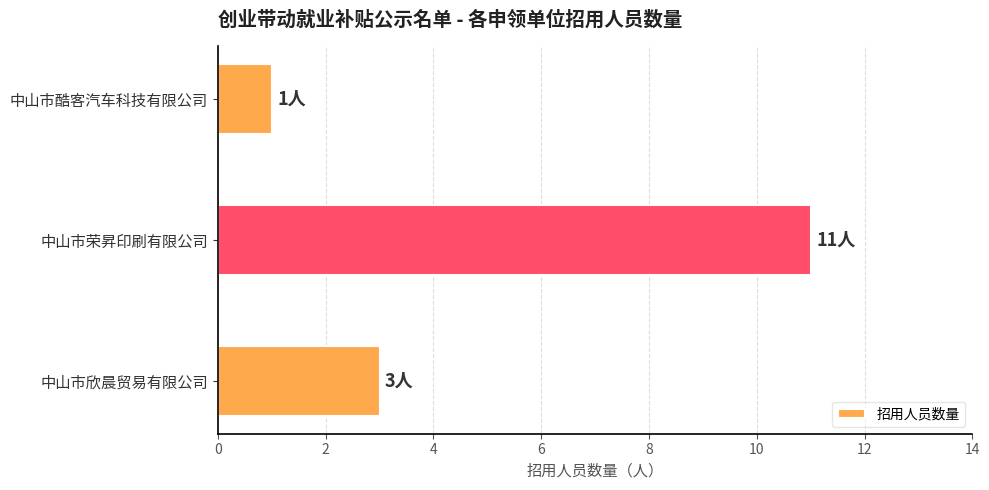

Between 中山市欣晨贸易有限公司 and 中山市酷客汽车科技有限公司, which is larger?

中山市欣晨贸易有限公司